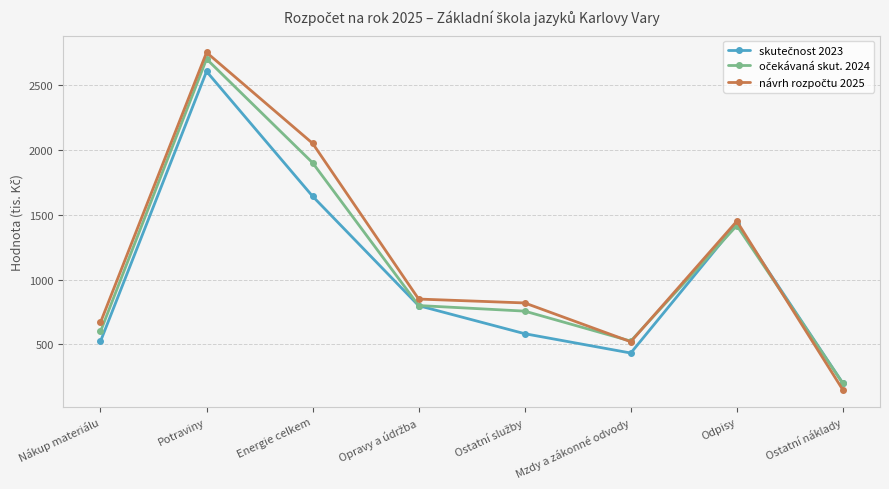

What is the minimum value shown in the chart?

150